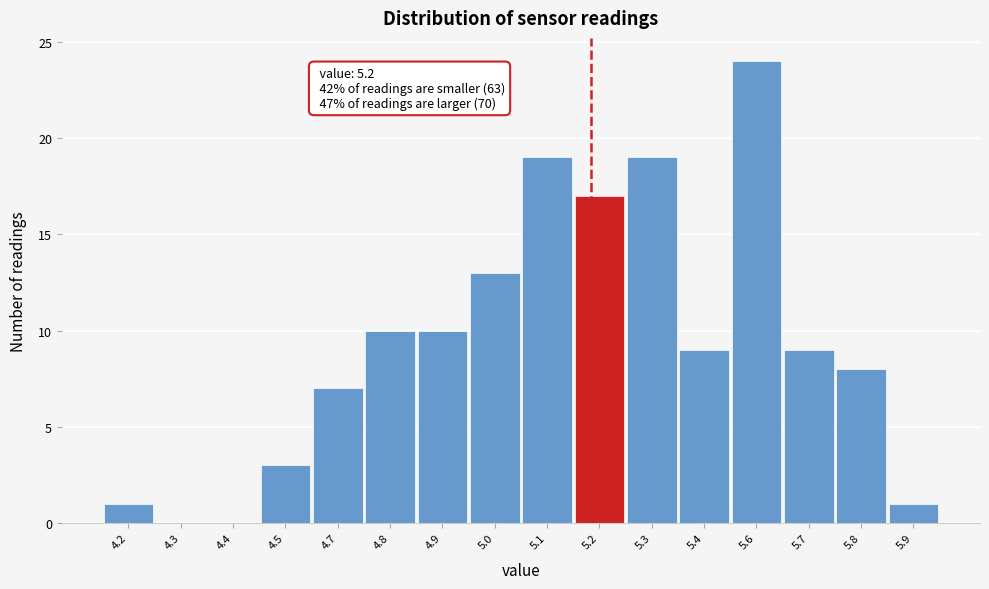

Reading left to right, what are all the values shown in this chart?

4.2=1	4.3=0	4.4=0	4.5=3	4.7=7	4.8=10	4.9=10	5.0=13	5.1=19	5.2=17	5.3=19	5.4=9	5.6=24	5.7=9	5.8=8	5.9=1